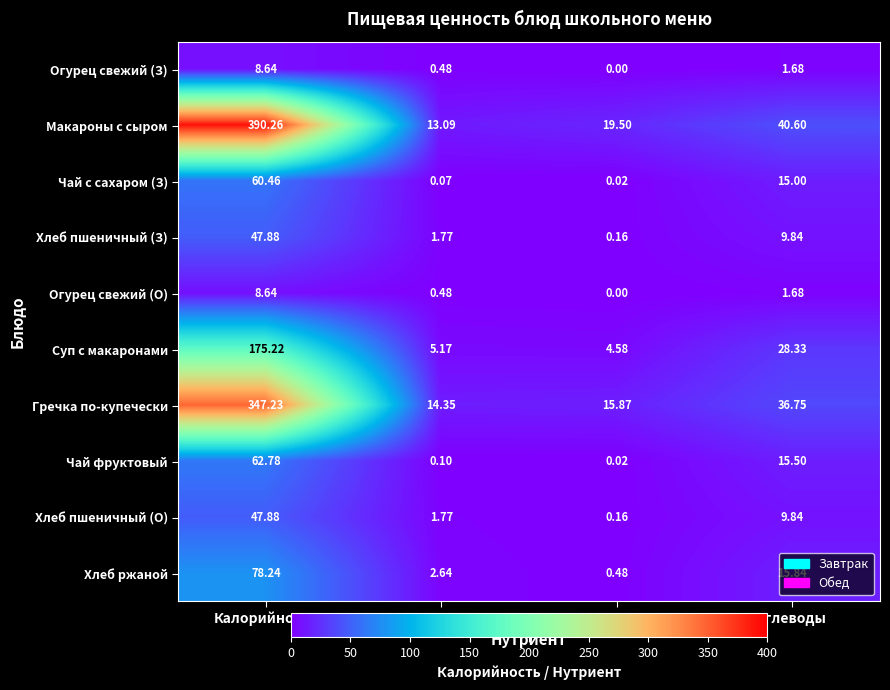

At which label is Огурец свежий (З) closest to 4?

Углеводы